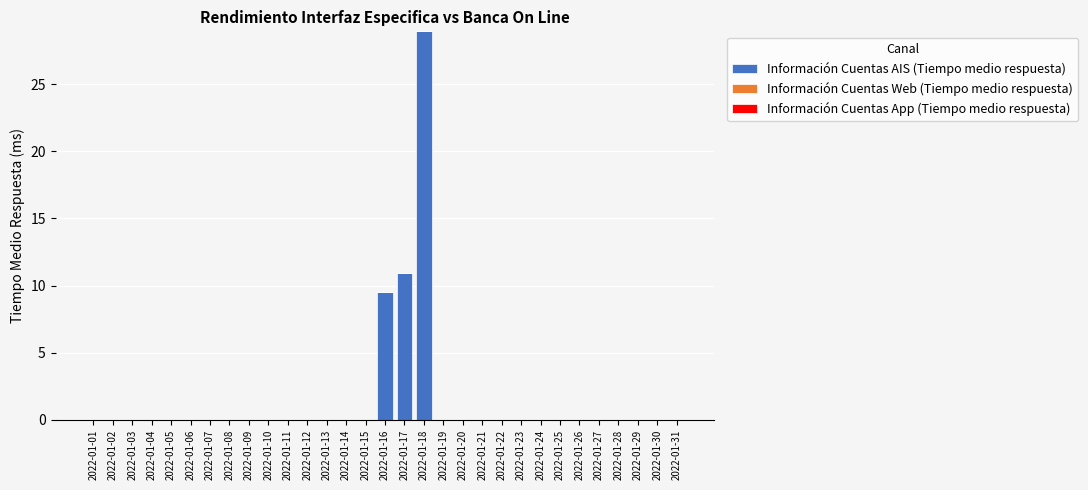

Between 2022-01-28 and 2022-01-16, which is larger?

2022-01-16